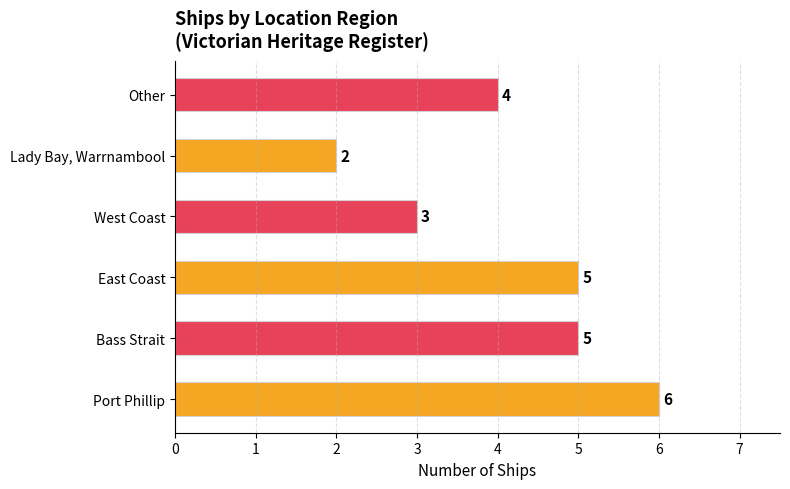

What is the greatest value displayed?

6